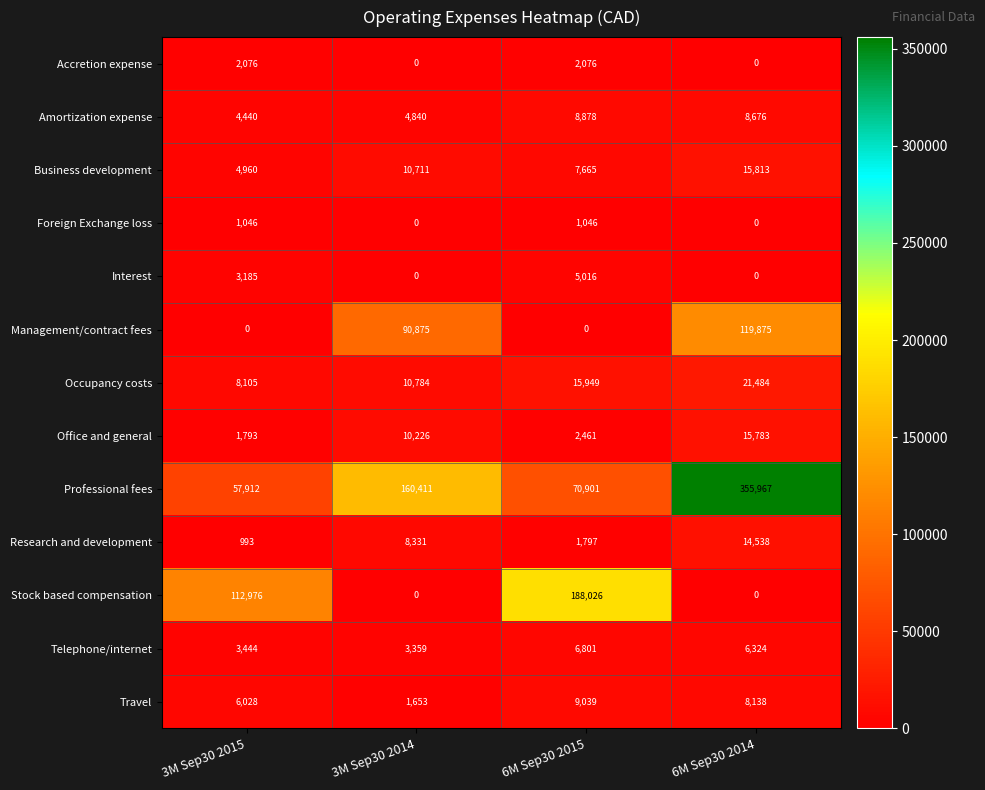

How many data points in Stock based compensation are less than 112976?

2